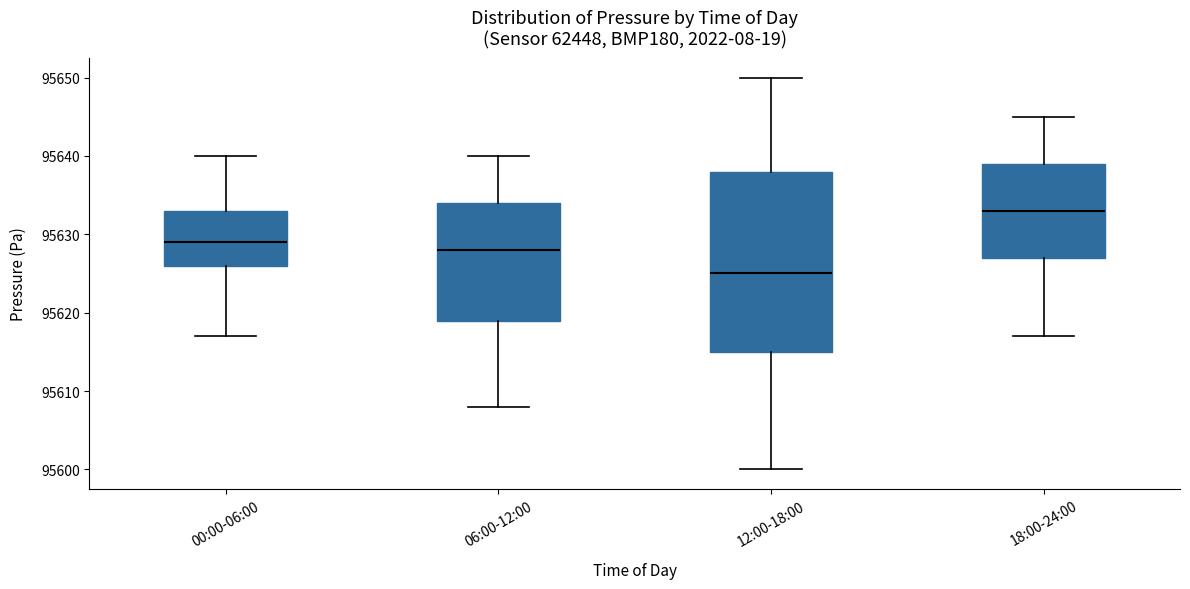

Where does the upper whisker of the box for 00:00-06:00 end on the y-axis? The values are not printed on the chart, so give them approximately, as read against the axis.

95640